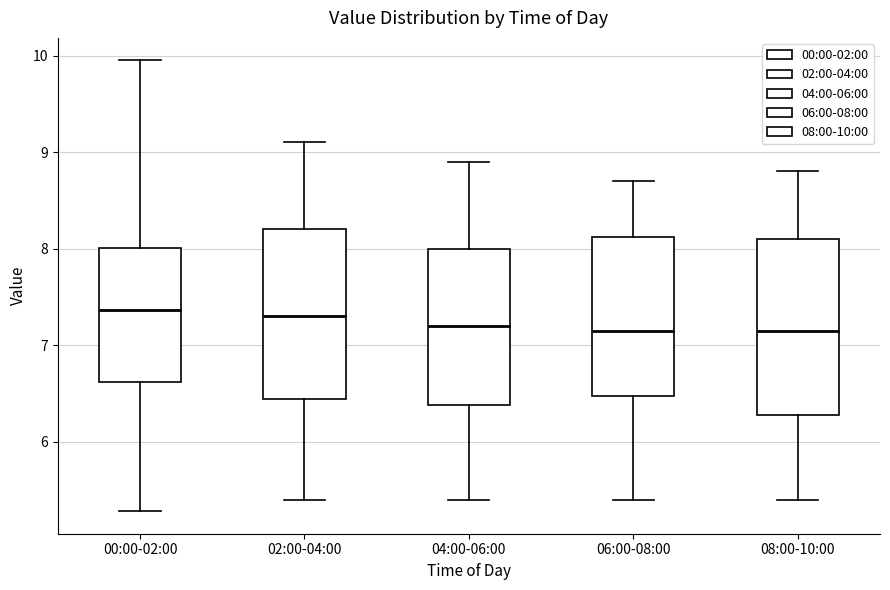

Reading left to right, read every box against the y-axis: the position of its median line, the range the box covers, and the ends of its whiskers. The values are not printed on the chart, so give them approximately, as read against the axis.

00:00-02:00: median 7.4, box 6.6 to 8.0, whiskers 5.3 to 10.0
02:00-04:00: median 7.3, box 6.4 to 8.2, whiskers 5.4 to 9.1
04:00-06:00: median 7.2, box 6.4 to 8.0, whiskers 5.4 to 8.9
06:00-08:00: median 7.2, box 6.5 to 8.1, whiskers 5.4 to 8.7
08:00-10:00: median 7.2, box 6.3 to 8.1, whiskers 5.4 to 8.8